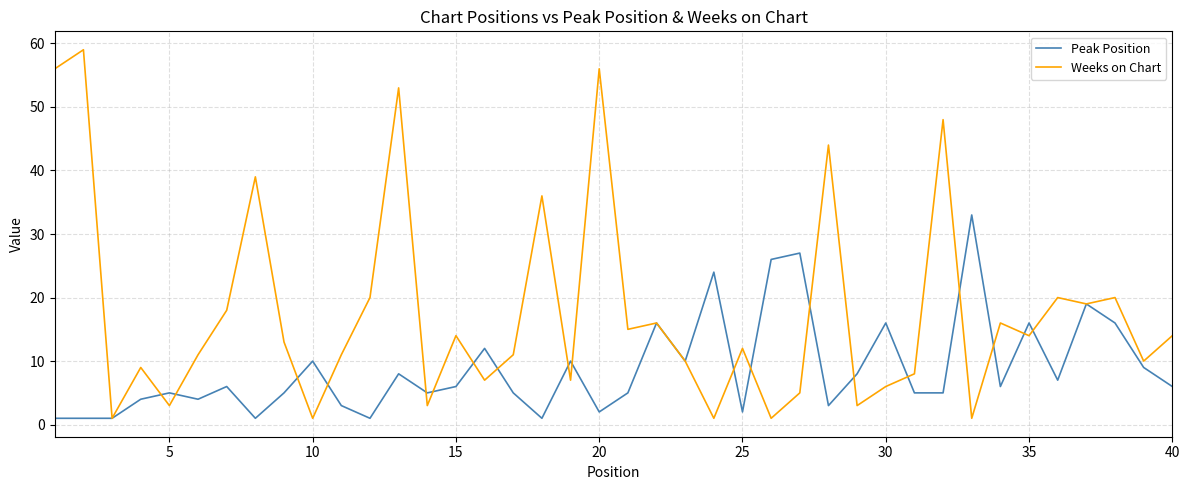

What is the average value of the Peak Position series?

9